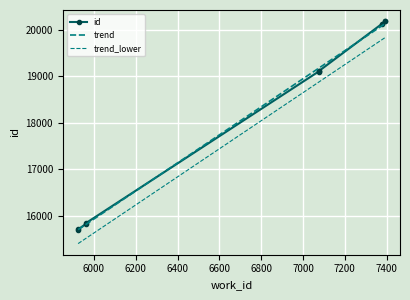

What is the difference between the maximum and second lowest values in the id series?

4482.0